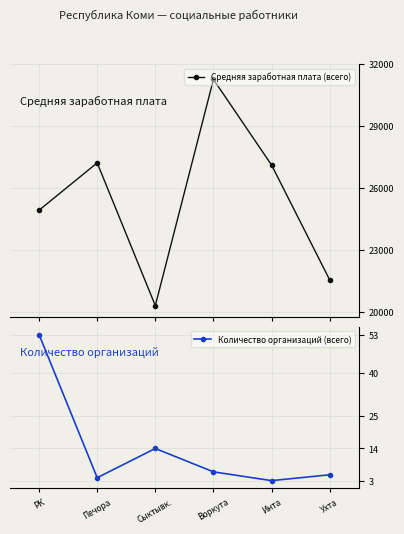

Does the chart have visible grid lines?

Yes